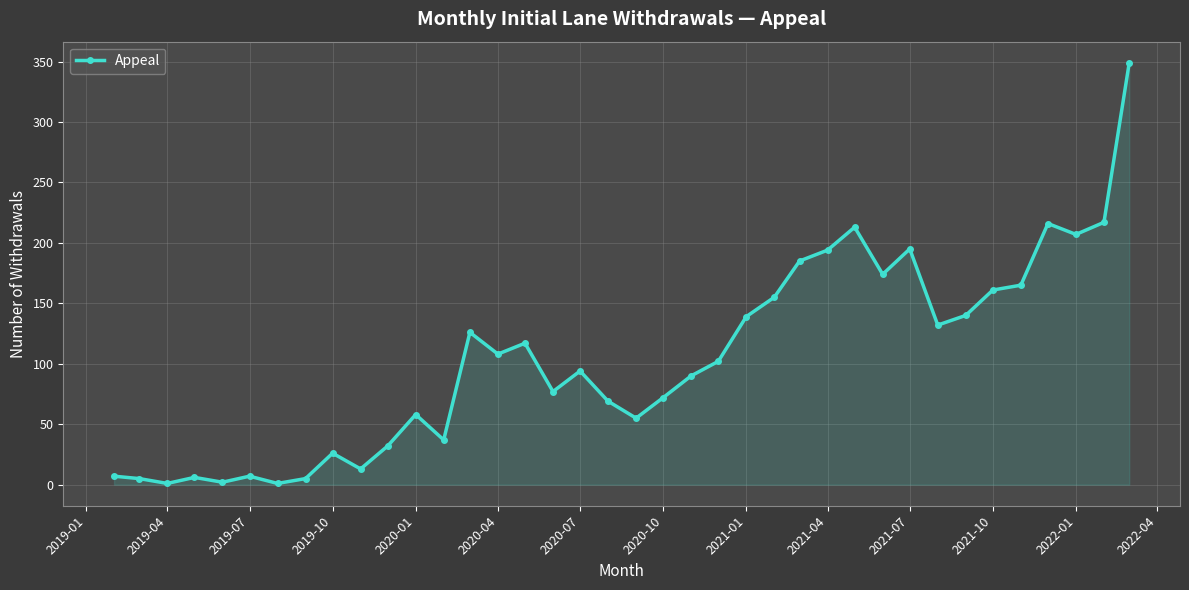

What is the average value?

104